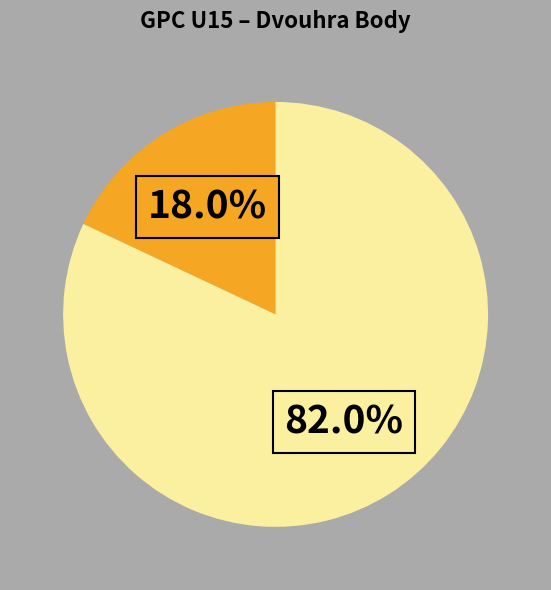

To the nearest percent, what is the difference between the largest and smallest slice percentages?

64%